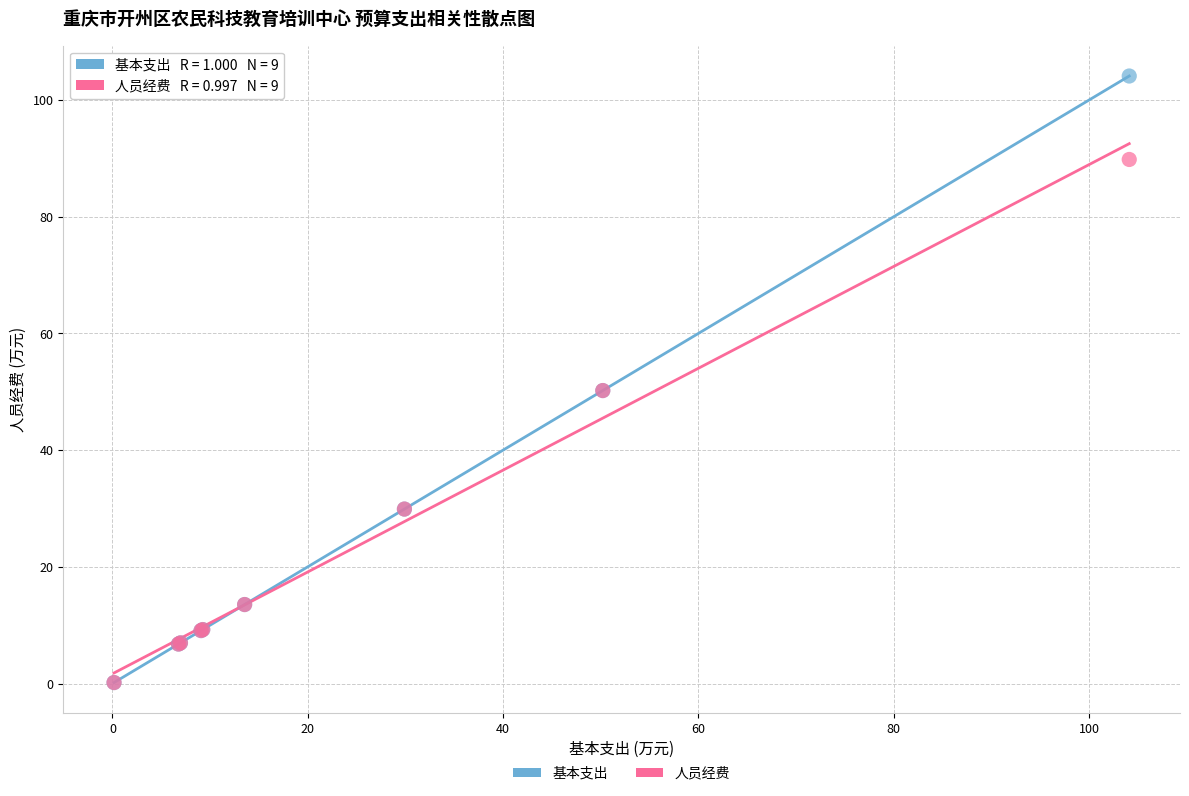

Which series reaches the maximum Y coordinate?

基本支出